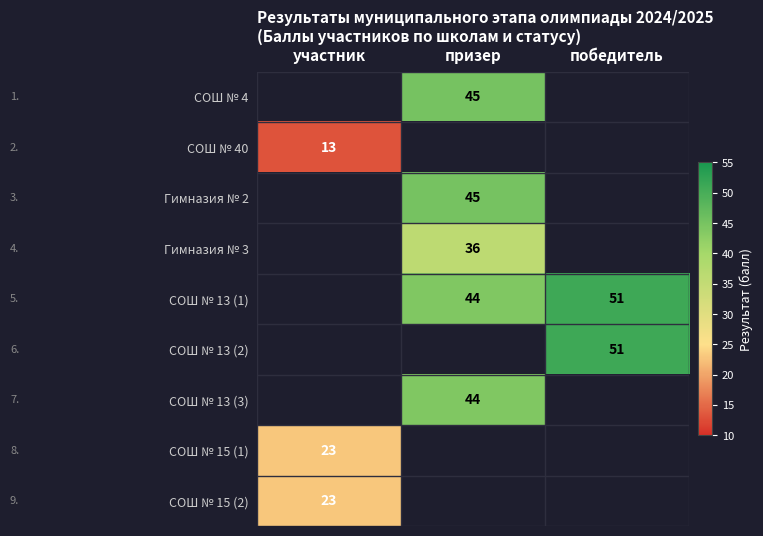

True or false: СОШ № 13 (1) has a value of 51 at победитель.

True